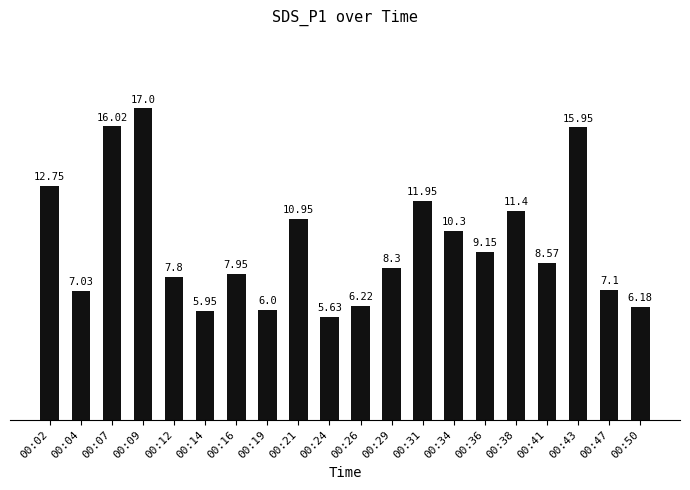

What is the ratio of the value at 00:34 to the value at 00:19?

1.7